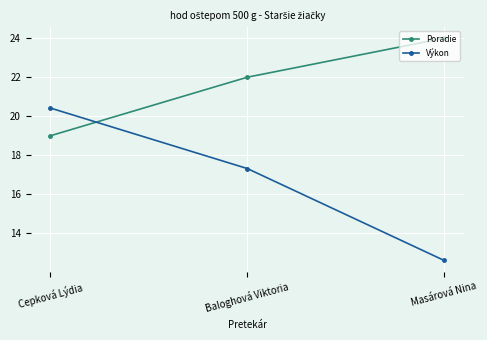

Reading left to right, extract all data points from this chart.

Poradie: Cepková Lýdia=19.0	Baloghová Viktoria=22.0	Masárová Nina=24.0
Výkon: Cepková Lýdia=20.4	Baloghová Viktoria=17.3	Masárová Nina=12.6